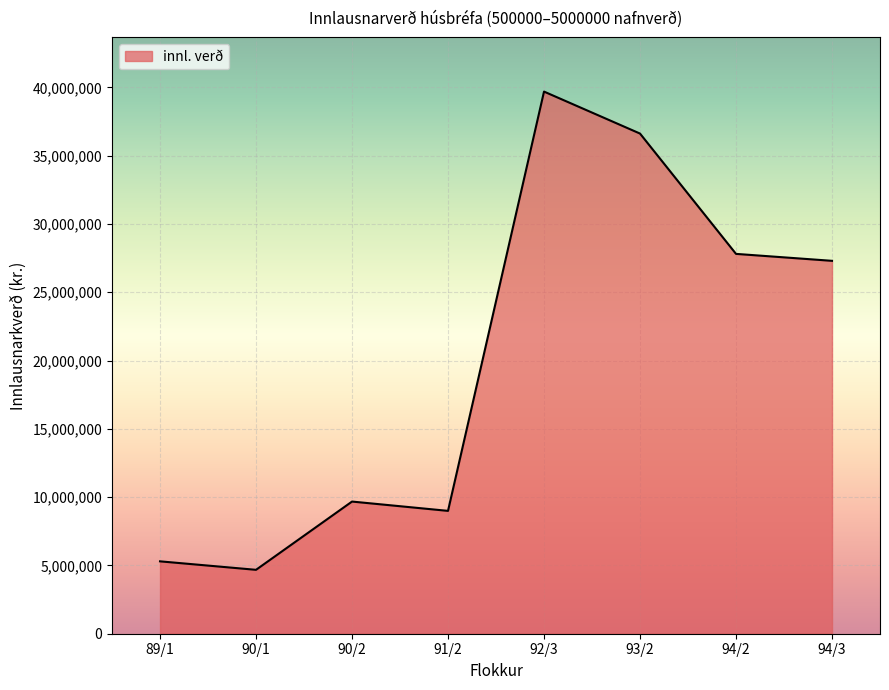

At which category does the chart reach its minimum across all series?

90/1